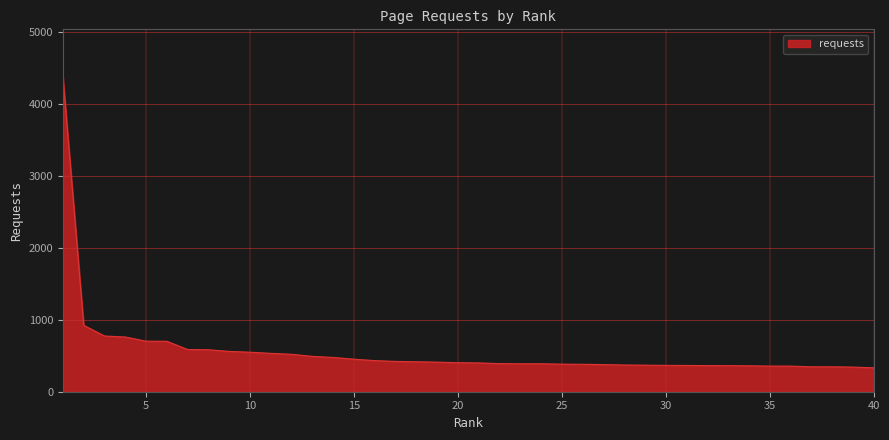

Count the number of categories in the chart.

40